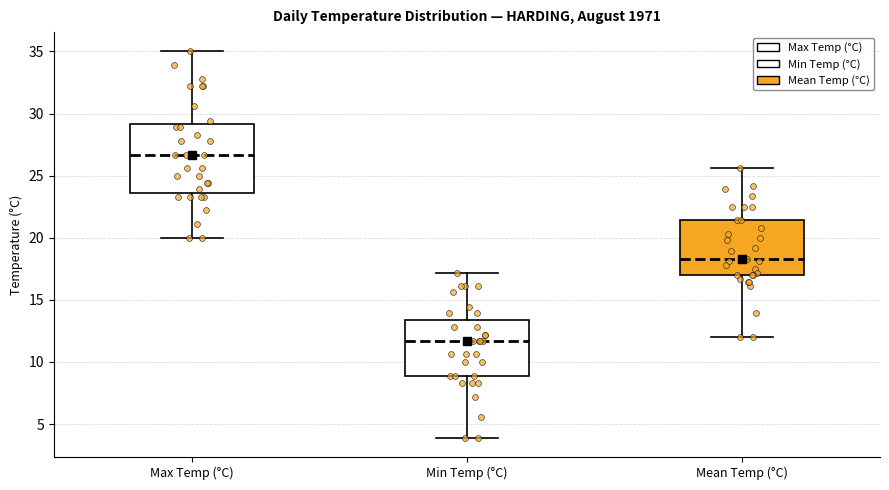

Which box has the highest median line?

Max Temp (°C)